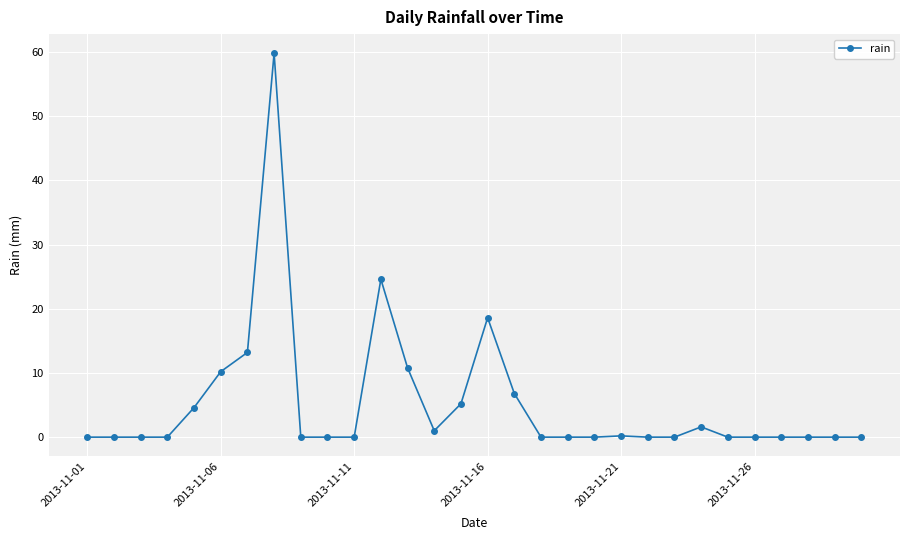

True or false: the data has more than 1 interior local peaks.

True